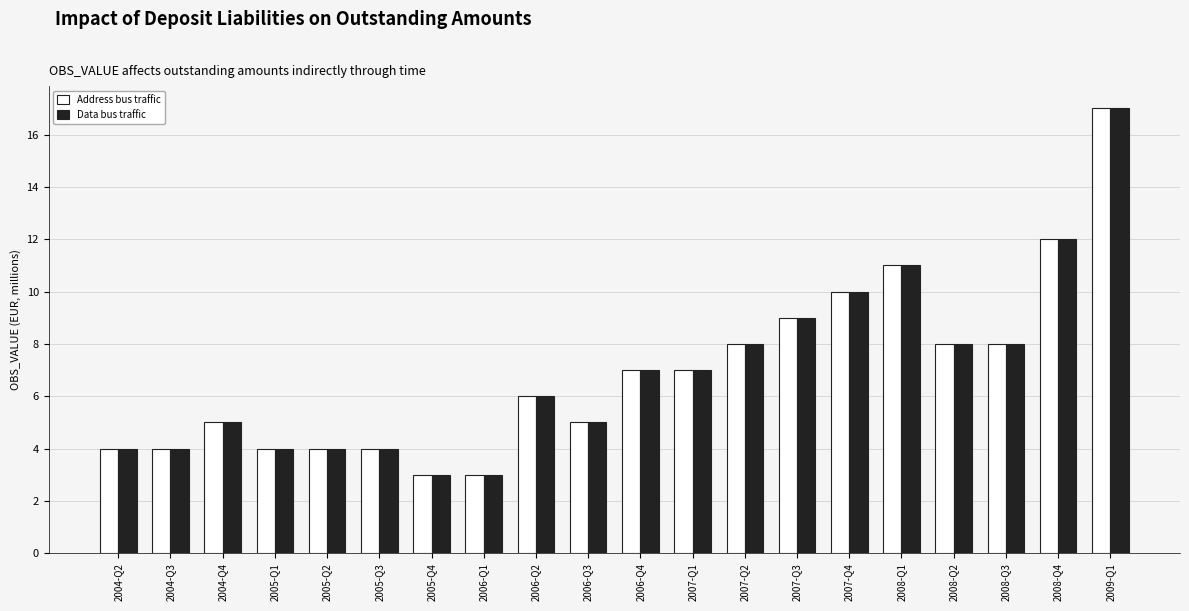

Is it true that Data bus traffic equals 4 at 2005-Q1?

True